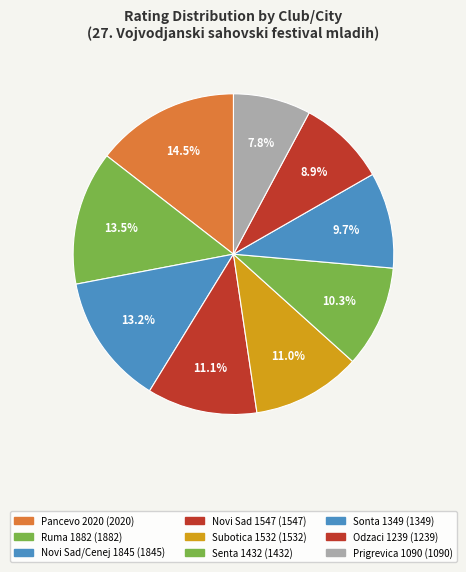

Count the number of slices in the pie.

9